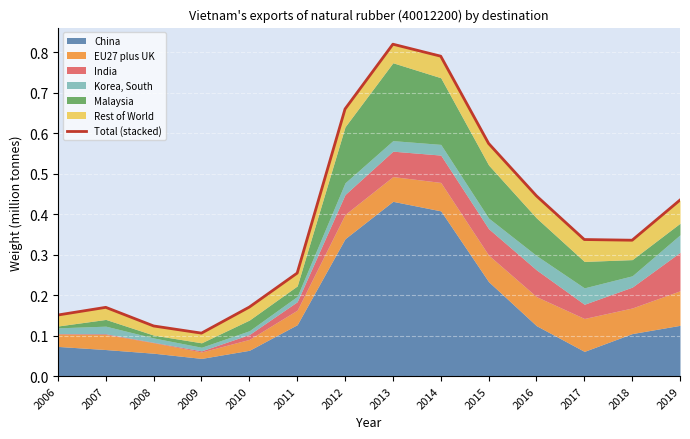

List the labels in order of value, smallest first.

2009, 2008, 2006, 2007, 2010, 2011, 2018, 2017, 2019, 2016, 2015, 2012, 2014, 2013